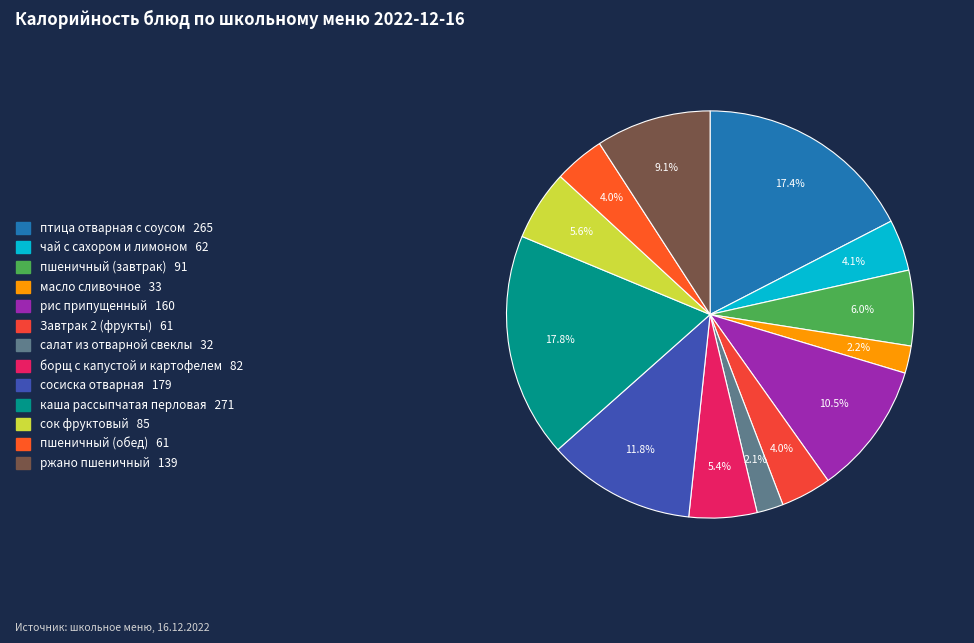

What is the ratio of the value at масло сливочное to the value at рис припущенный?

0.2